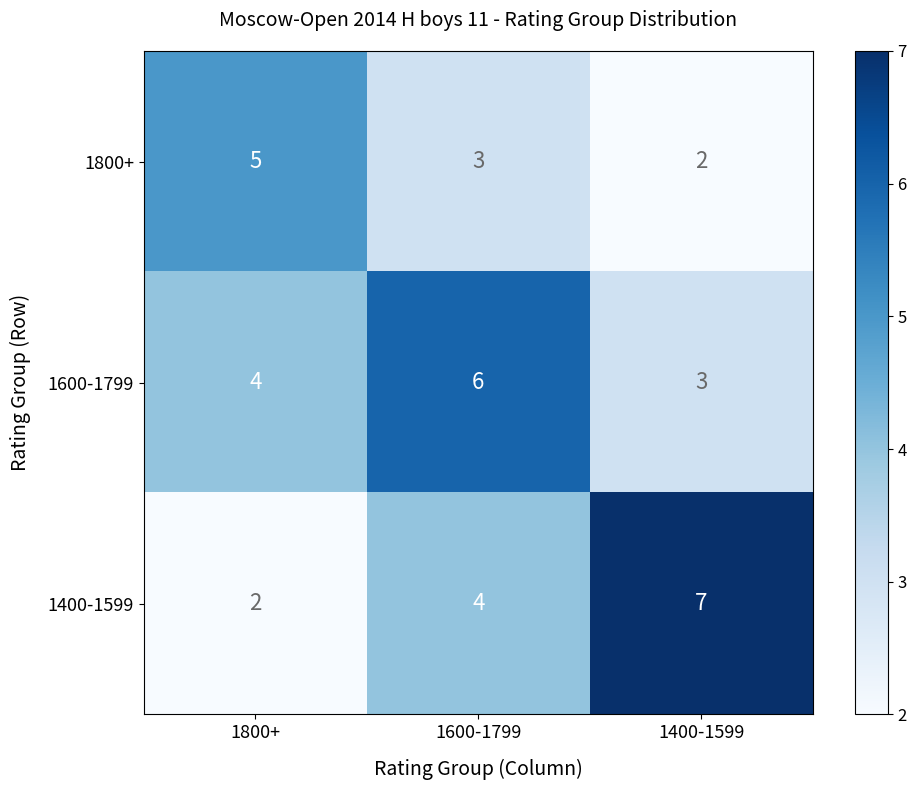

Count the 1600-1799 values in the range 3 to 6.

3